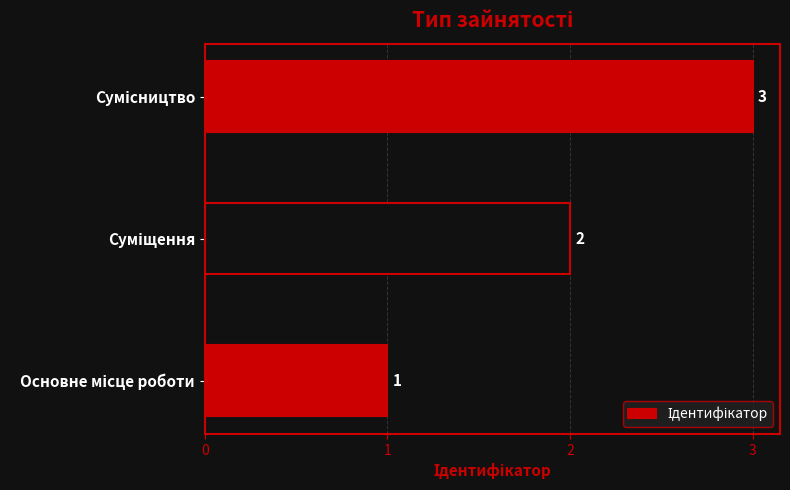

What is the greatest value displayed?

3